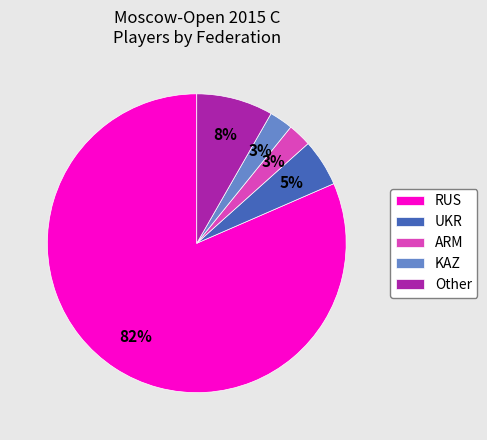

Which category has the biggest portion of the pie?

RUS